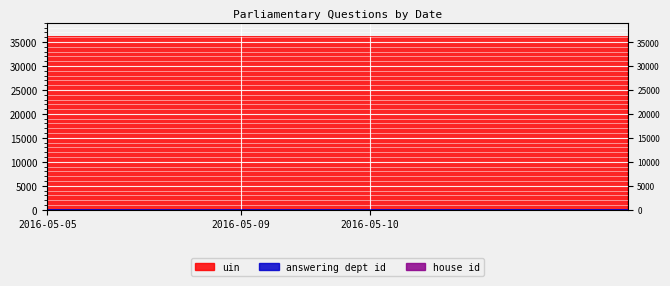

What is the smallest value displayed?

7